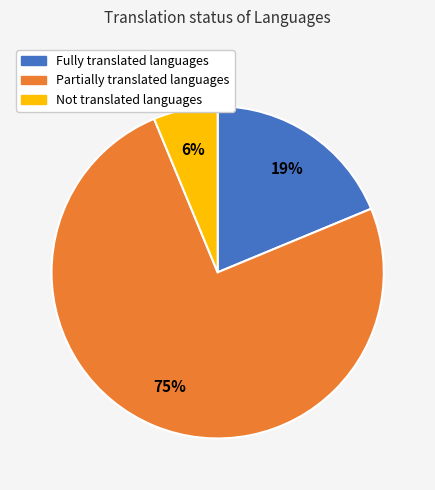

To the nearest percent, what is the average slice percentage?

33%